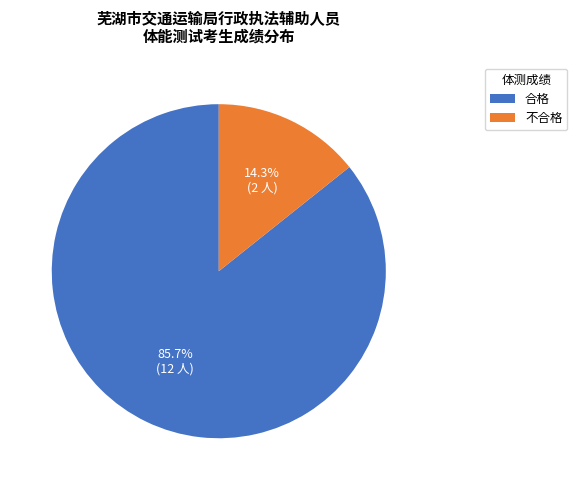

True or false: 合格 accounts for 98% of the total.

False